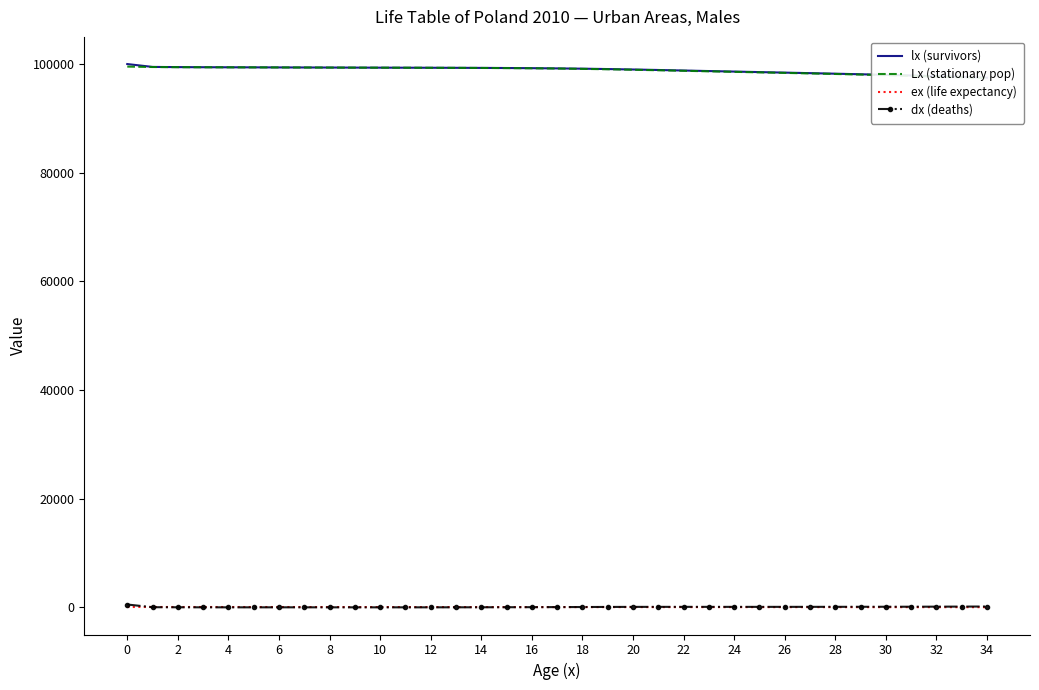

True or false: Lx (stationary pop) and ex (life expectancy) intersect in this chart.

False